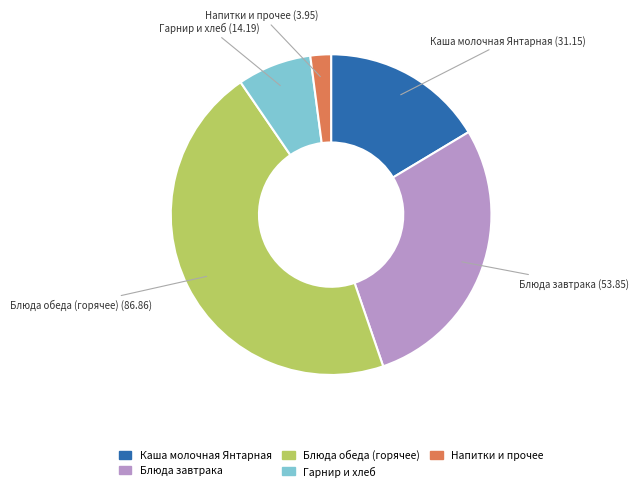

Is there a majority slice in this chart?

No